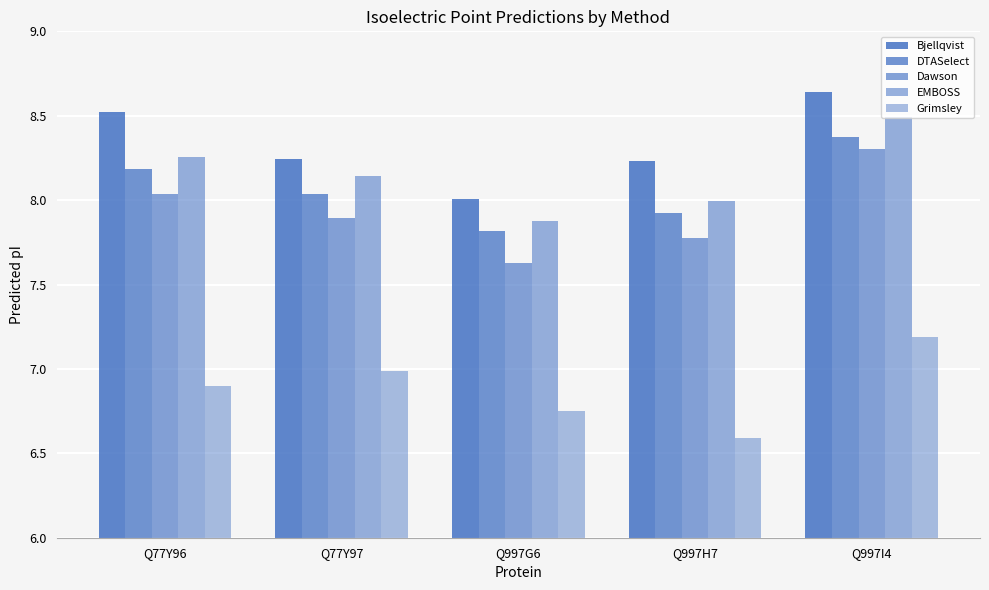

How many categories are shown in the chart?

5